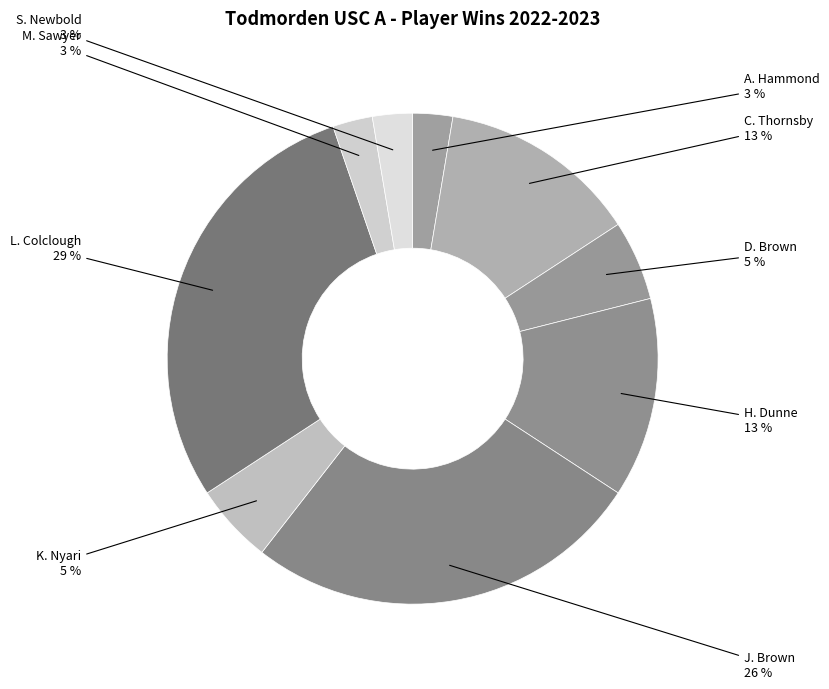

To the nearest percent, what percentage of the pie is J. Brown?

26%